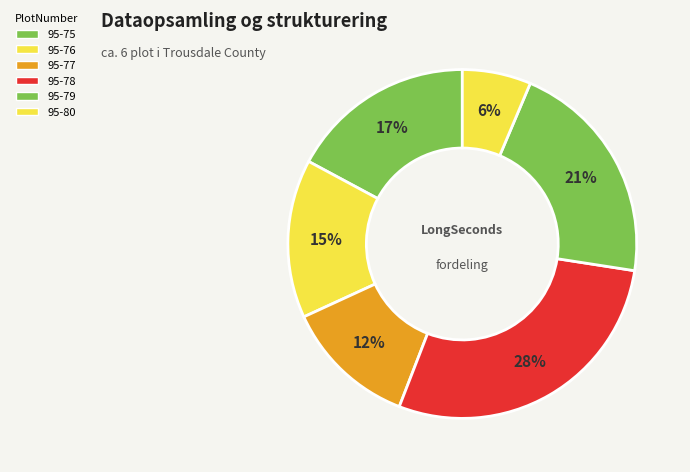

How many slices are in this pie chart?

6